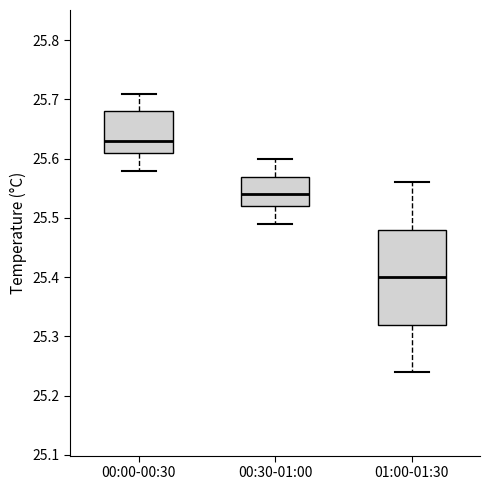

Reading left to right, transcribe this box plot: for each box, give where its median line is, the range the box spans, and where its two whiskers end, as read against the y-axis. The values are not printed on the chart, so give them approximately, as read against the axis.

00:00-00:30: median 25.63, box 25.61 to 25.68, whiskers 25.58 to 25.71
00:30-01:00: median 25.54, box 25.52 to 25.57, whiskers 25.49 to 25.60
01:00-01:30: median 25.40, box 25.32 to 25.48, whiskers 25.24 to 25.56